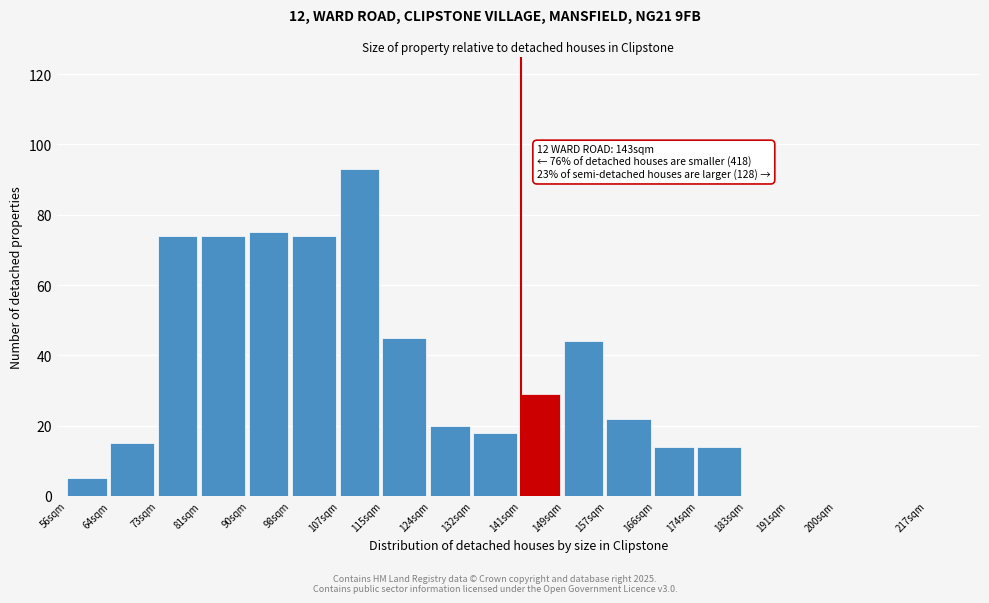

Reading left to right, list all the values displayed in this chart.

56sqm=5	64sqm=15	73sqm=74	81sqm=74	90sqm=75	98sqm=74	107sqm=93	115sqm=45	124sqm=20	132sqm=18	141sqm=29	149sqm=44	157sqm=22	166sqm=14	174sqm=14	183sqm=0	191sqm=0	200sqm=0	217sqm=0